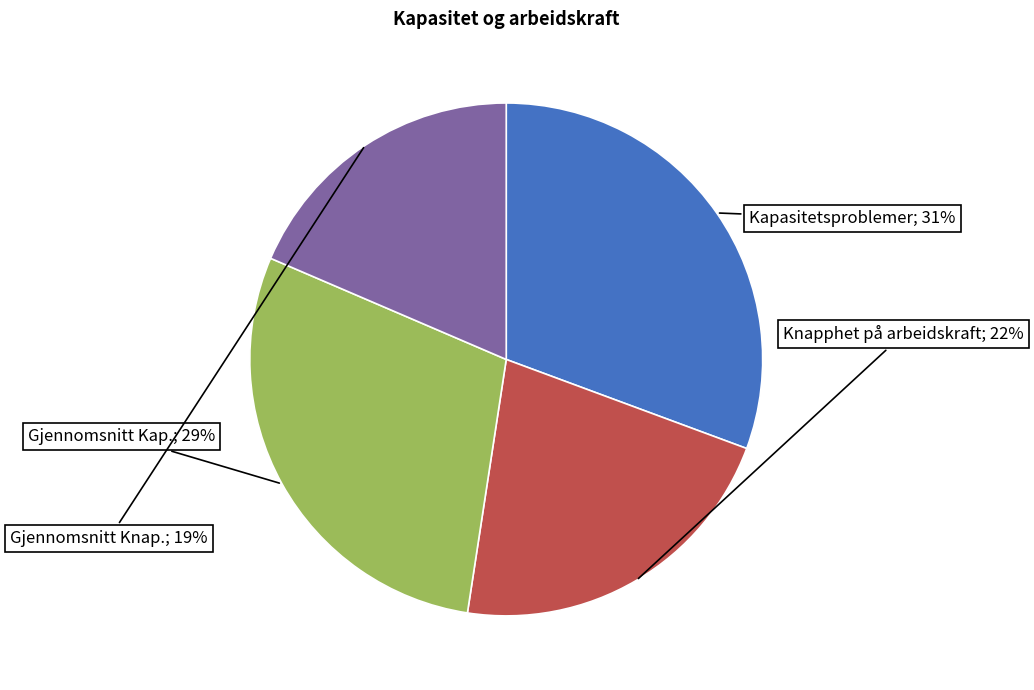

Is there a majority slice in this chart?

No